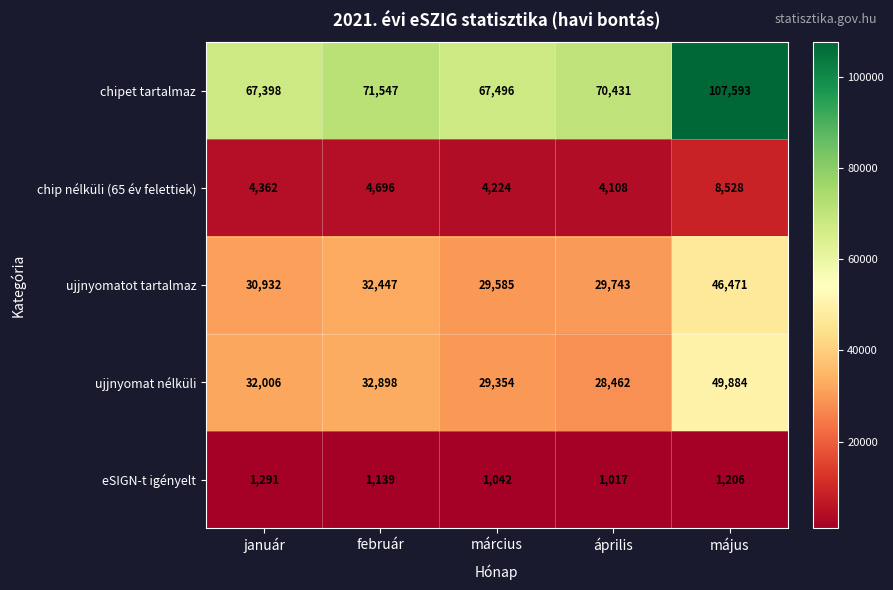

Rank the series by their maximum value, from lowest to highest.

eSIGN-t igényelt, chip nélküli (65 év felettiek), ujjnyomatot tartalmaz, ujjnyomat nélküli, chipet tartalmaz